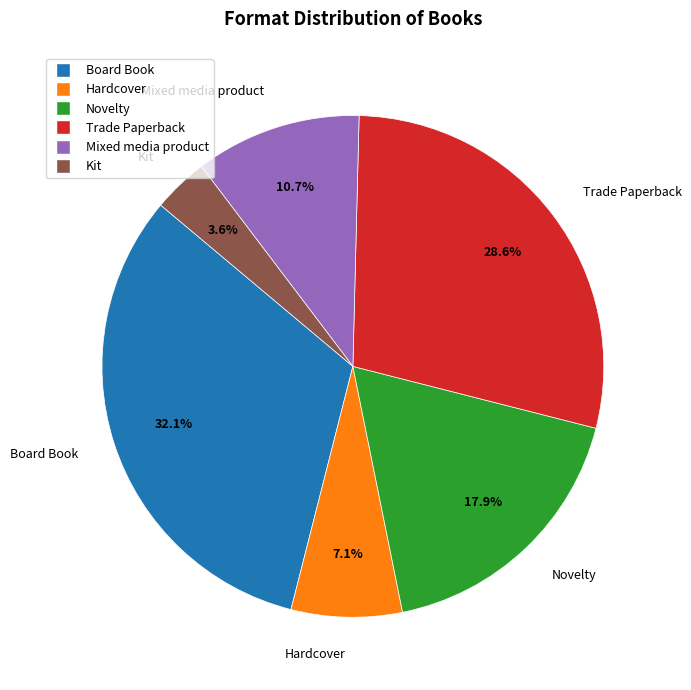

To the nearest percent, what is the average slice percentage?

17%